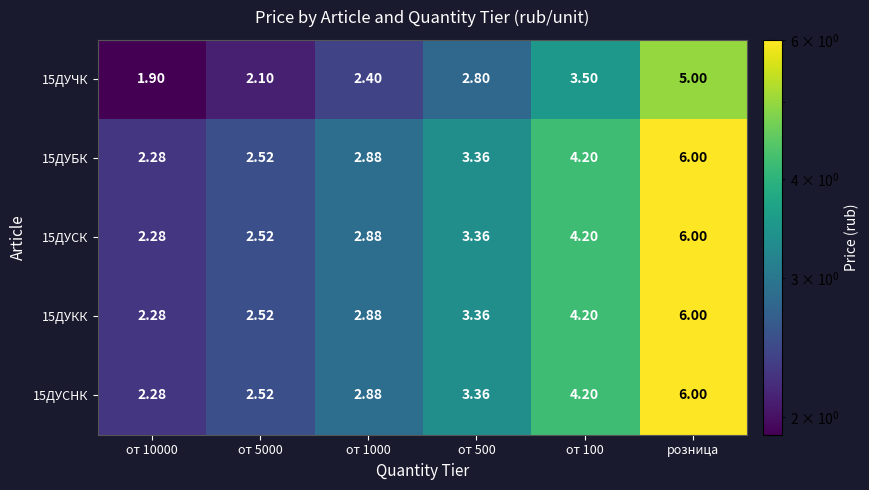

Which category has the highest value across all series?

розница